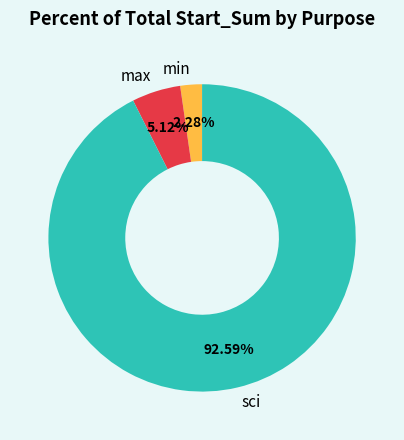

Do min and max together represent more than half of the pie?

No